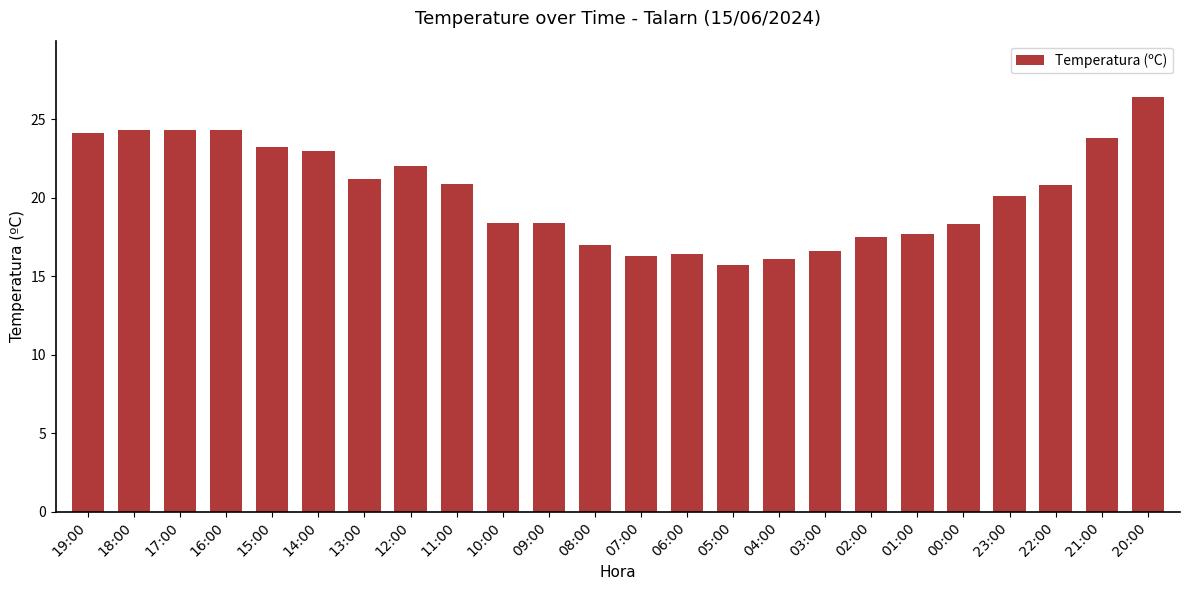

Approximately how many times larger is the value at 09:00 compared to 15:00?

0.8